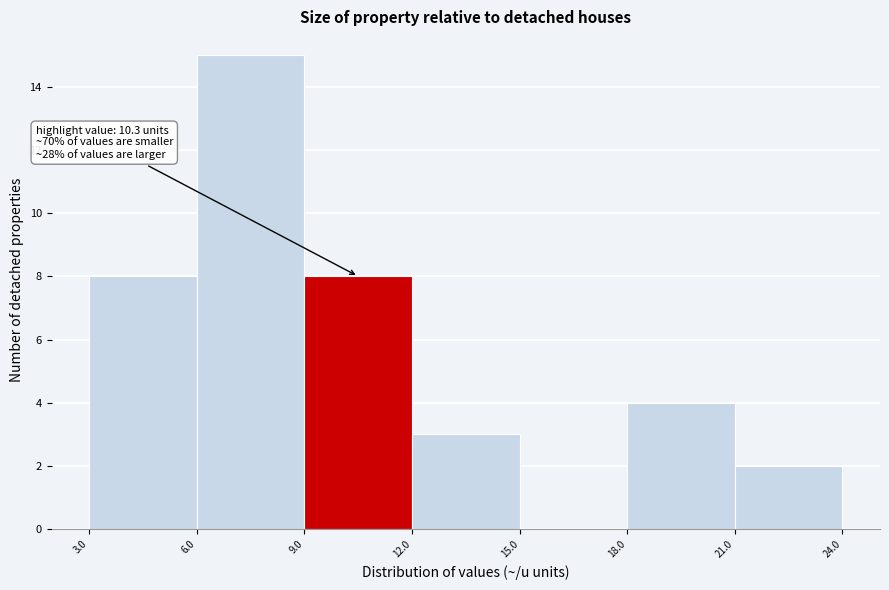

Which range on the x-axis has the tallest bar?

6.0 to 9.0